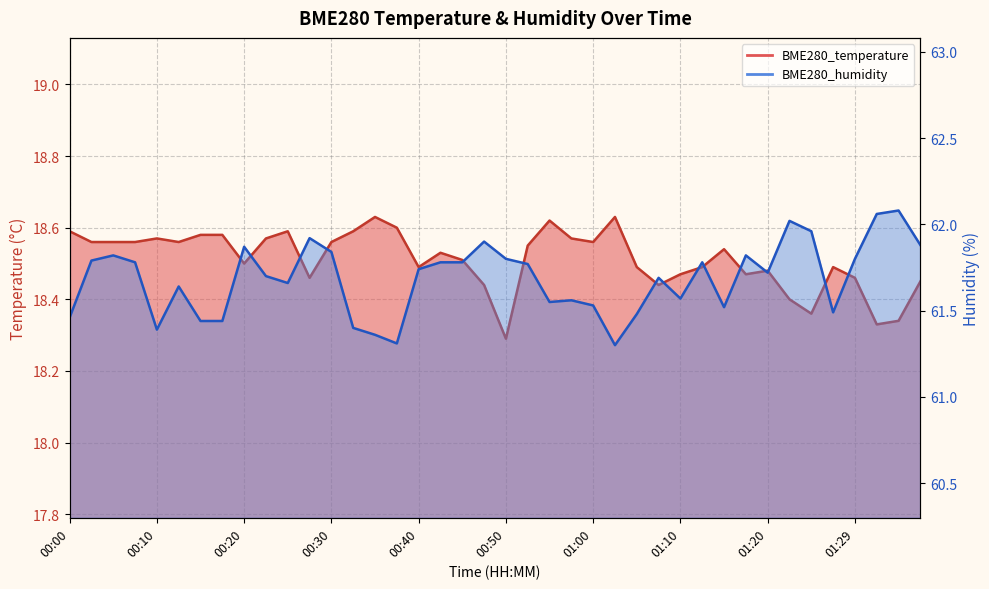

Does the chart display data point markers on the line(s)?

No